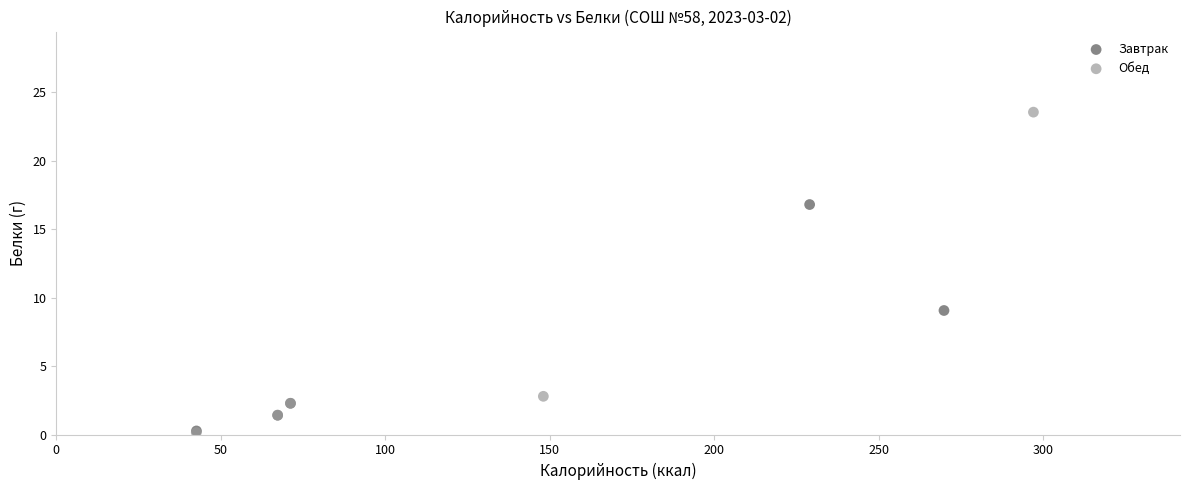

Which series contains the highest Y value?

Обед